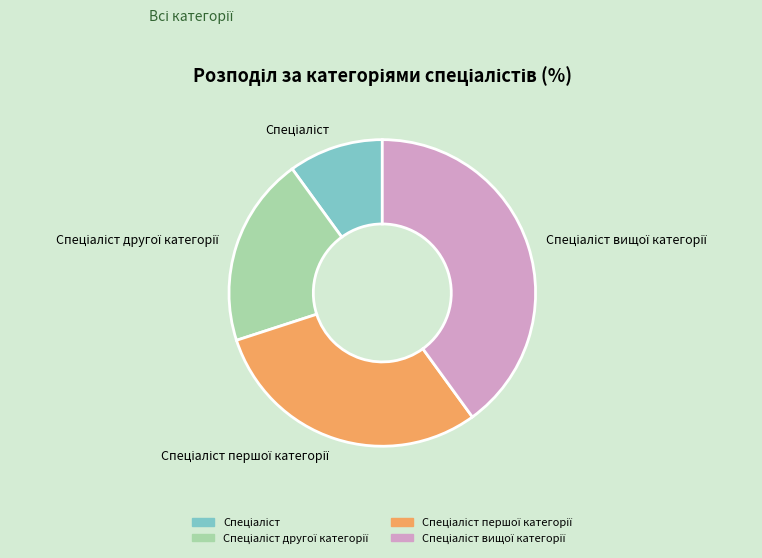

Does any single category account for the majority?

No